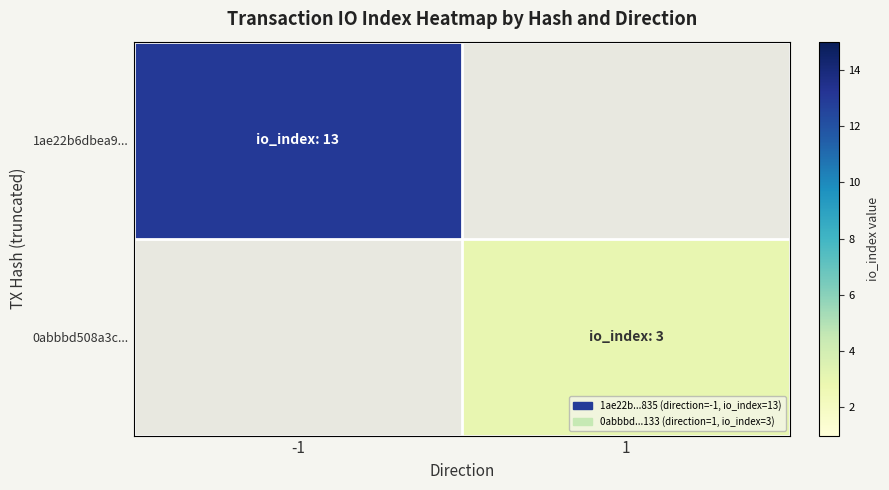

Rank the series by their maximum value, from highest to lowest.

1ae22b6dbea9..., 0abbbd508a3c...